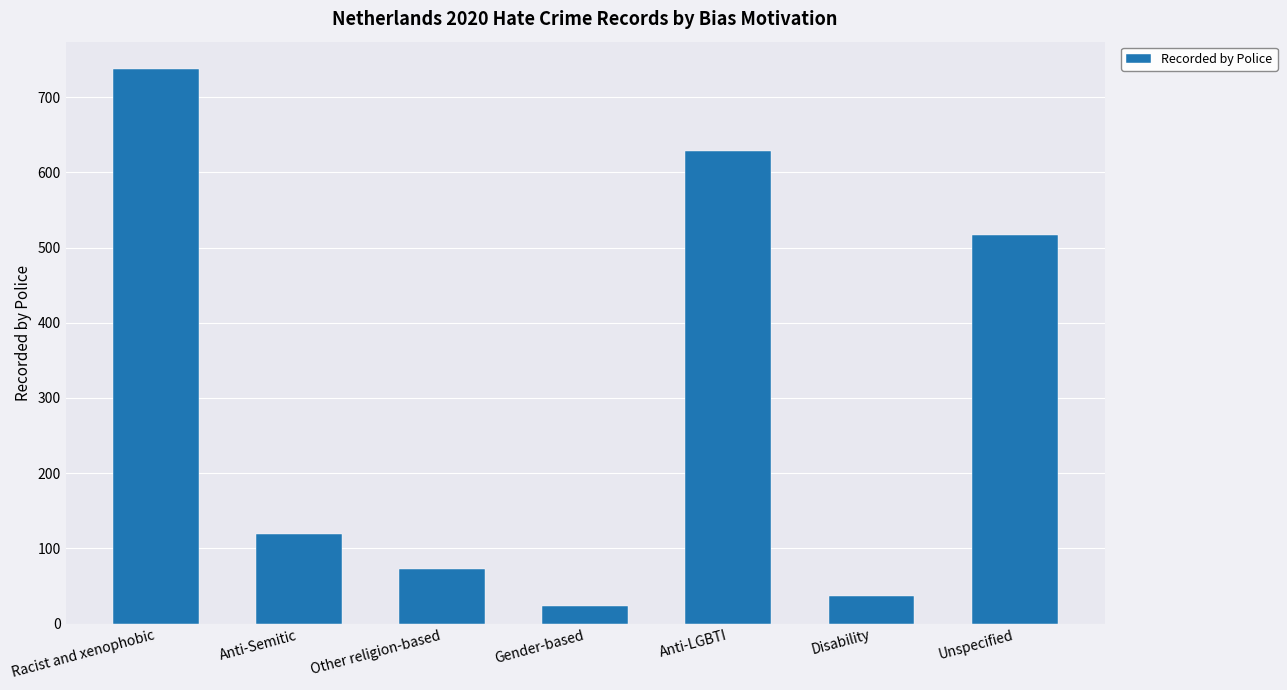

Count the number of data series in this chart.

1